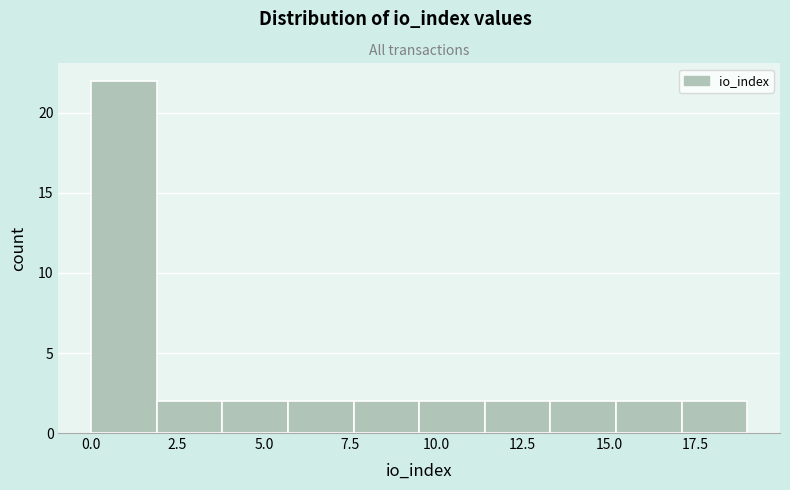

Around what value on the x-axis is the tallest bar? Give the approximate position of its centre, as read against the axis.

1.0